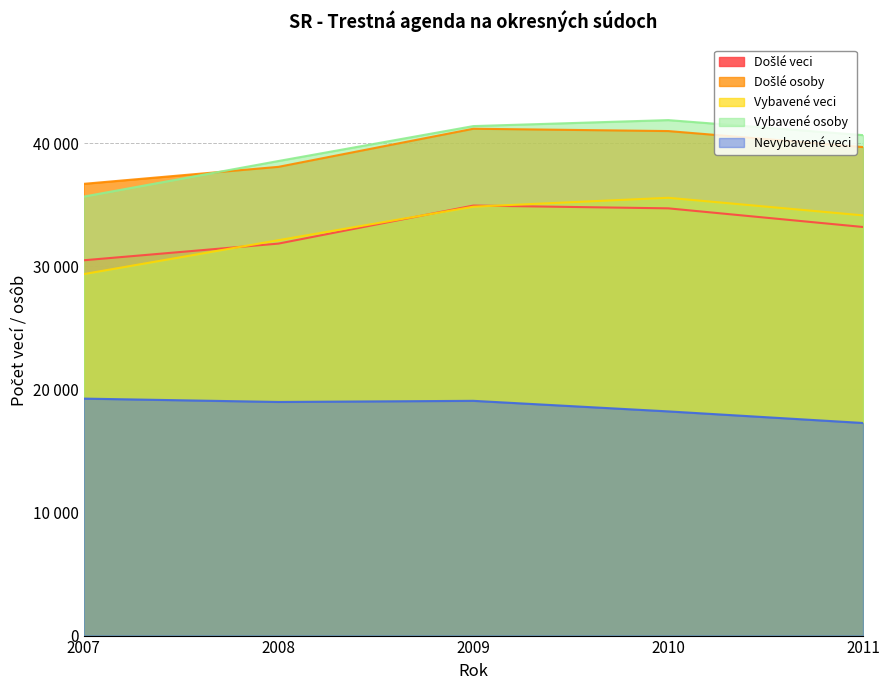

How many lines are shown in the chart?

5